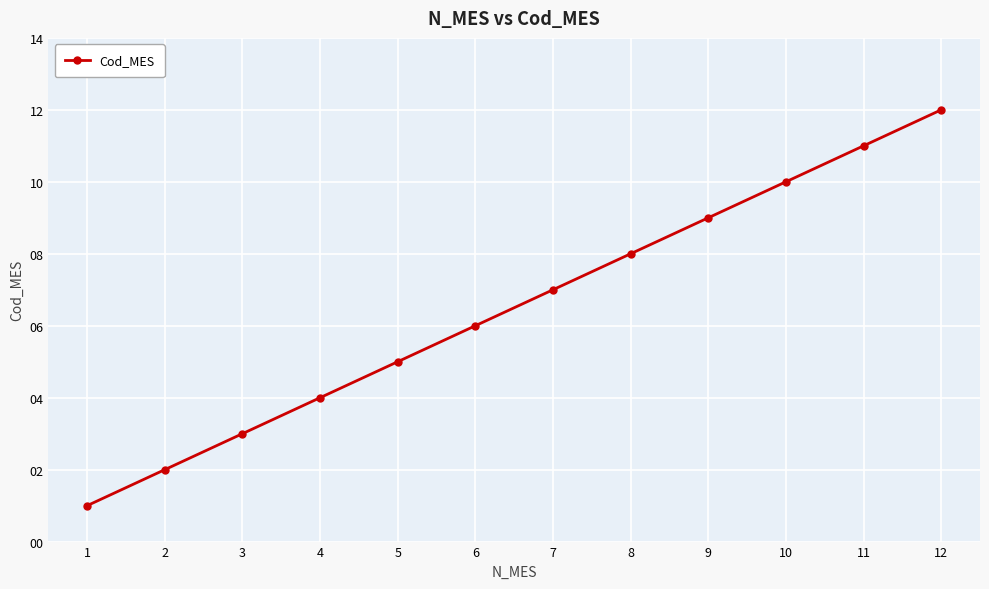

What is the greatest value displayed?

12